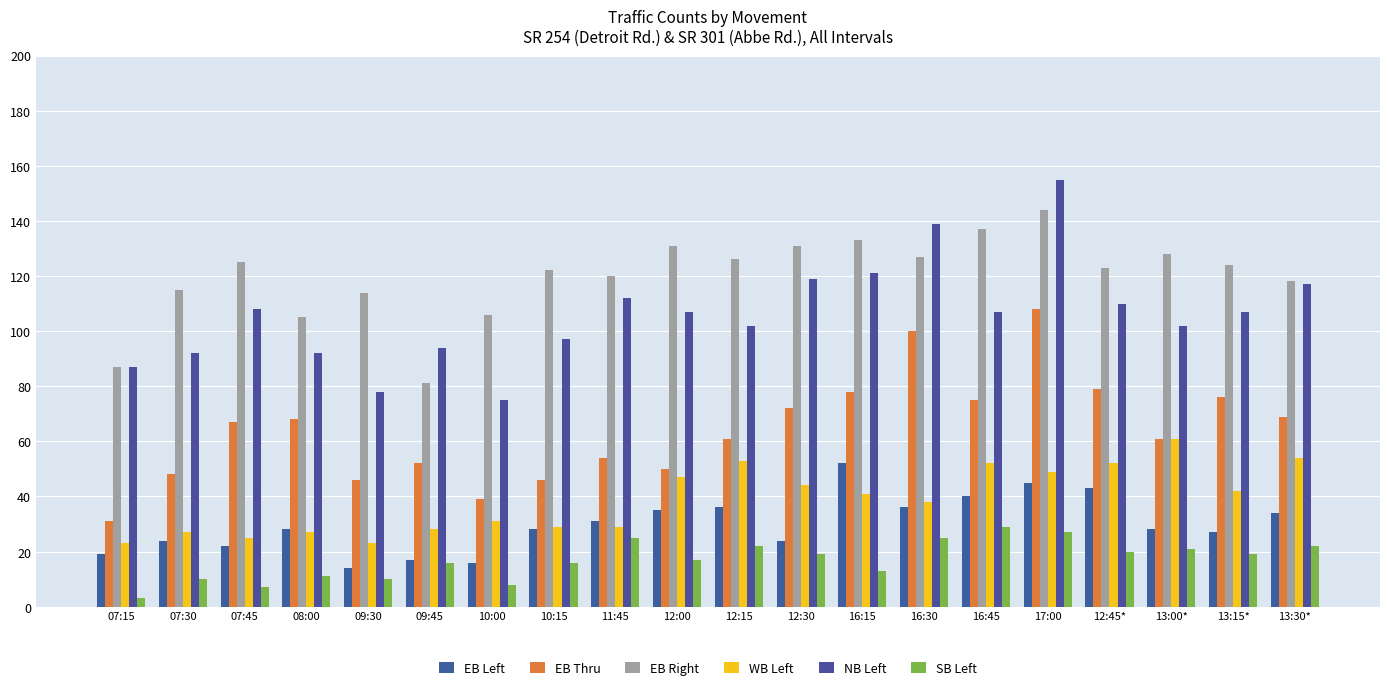

How many categories are shown in the chart?

20